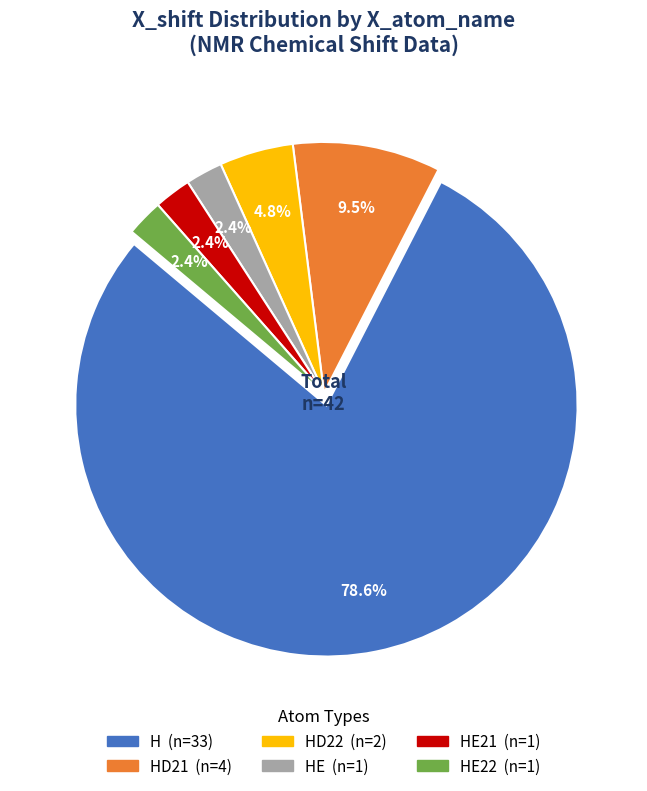

How many slices are in this pie chart?

6